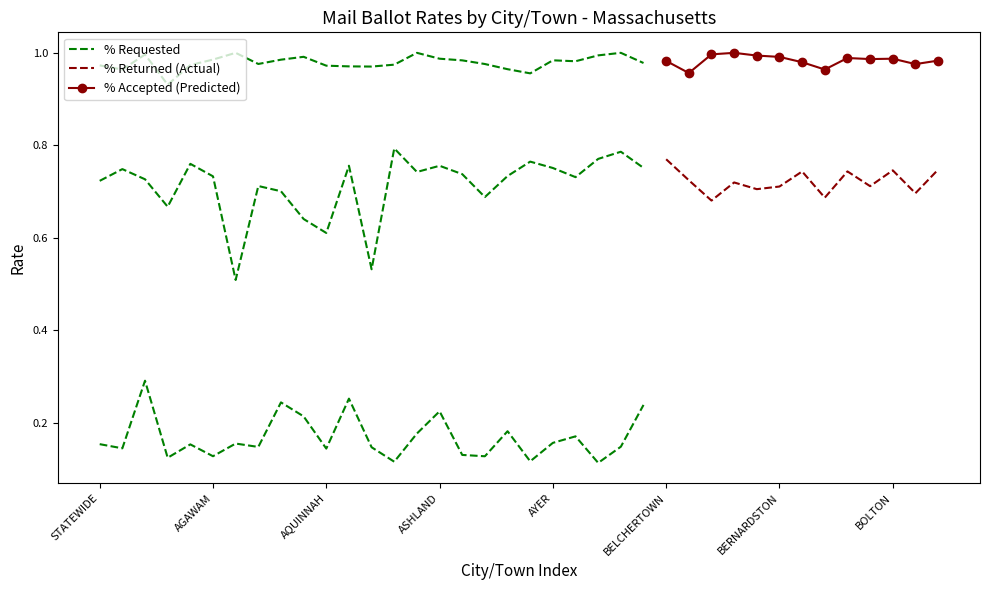

Between BELCHERTOWN and ADAMS, which is larger?

BELCHERTOWN